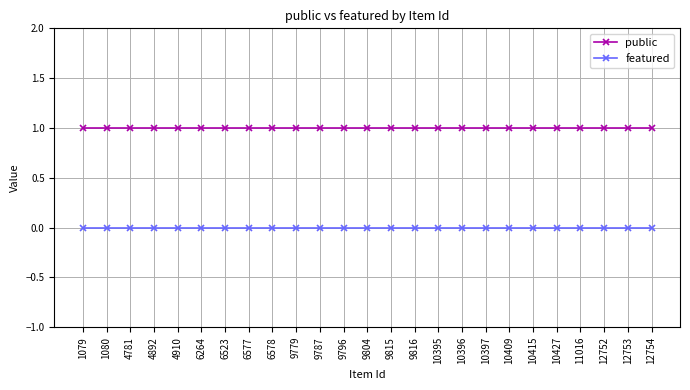

True or false: public and featured cross at least once.

False